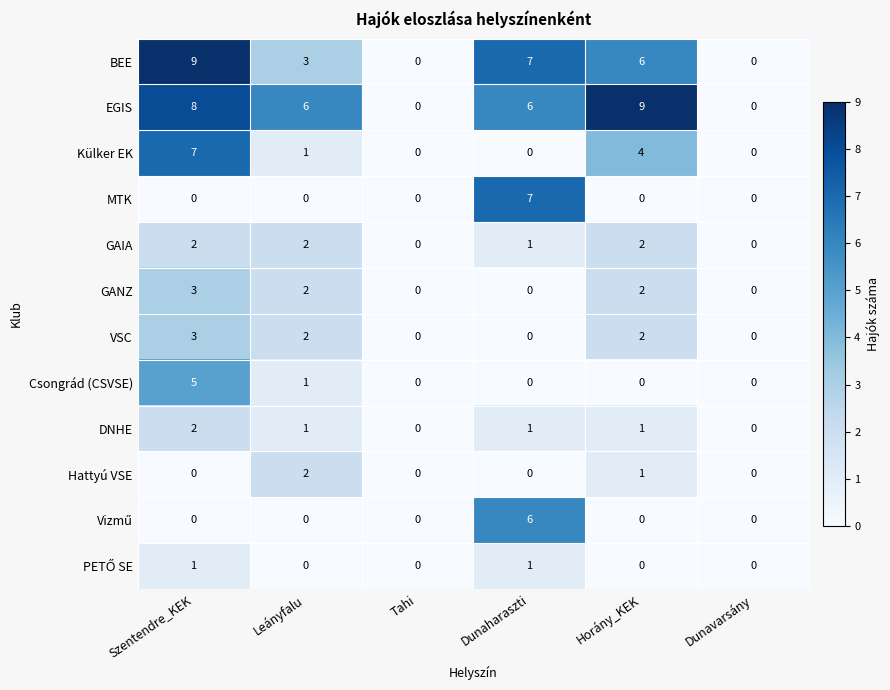

Which series changed the most between Szentendre_KEK and Tahi?

BEE